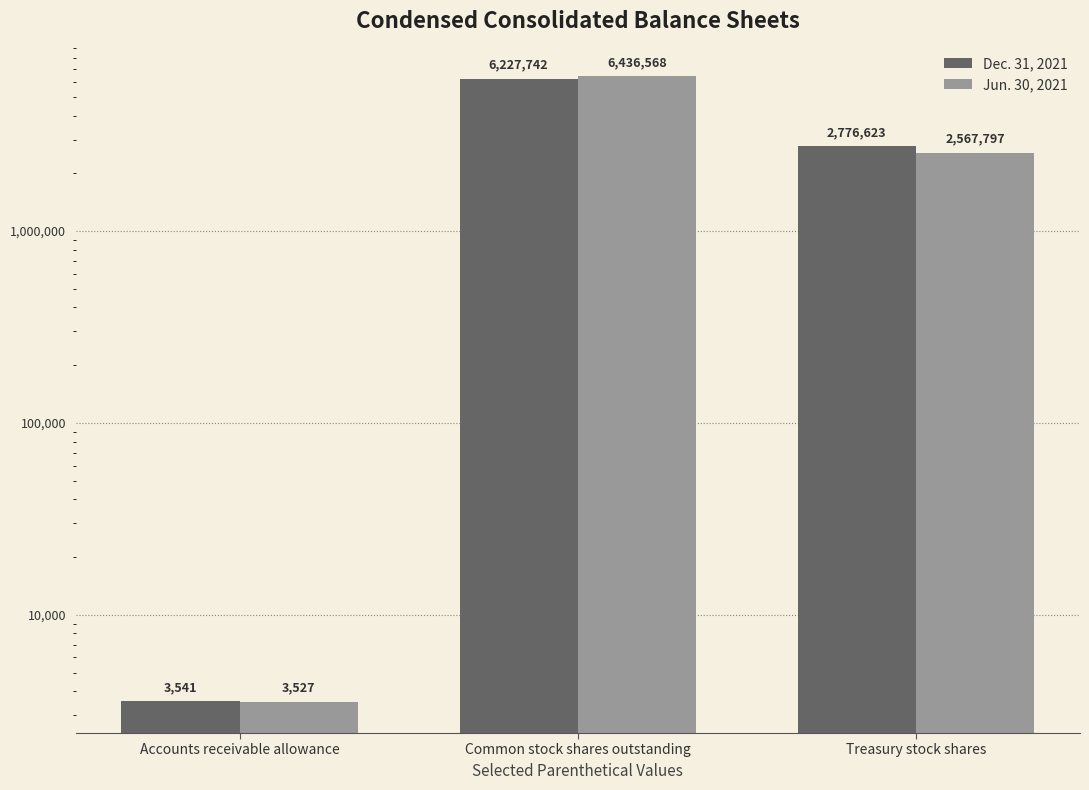

True or false: Jun. 30, 2021 has a value of 4425742 at Treasury stock shares.

False